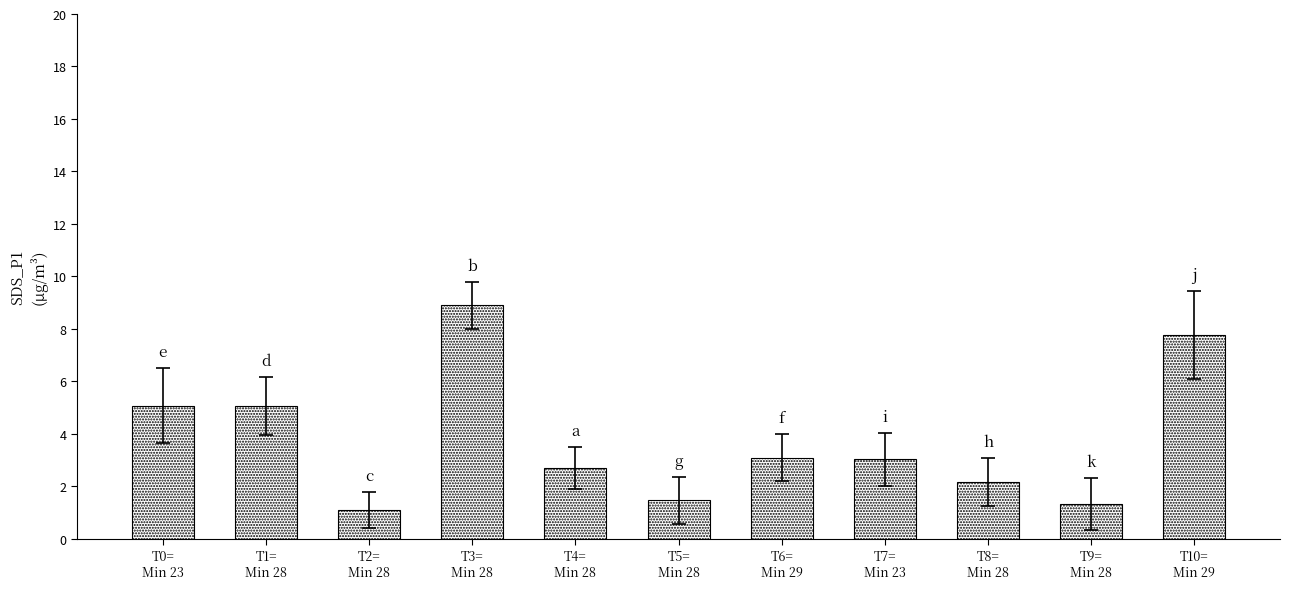

Which category has the highest value across all series?

T3=
Min 28